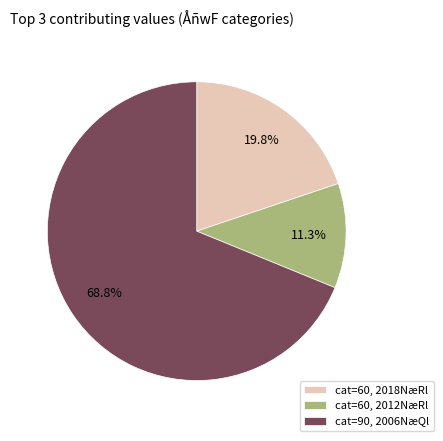

Combined, do cat=60, 2012NæRl and cat=60, 2018NæRl account for over 50%?

No